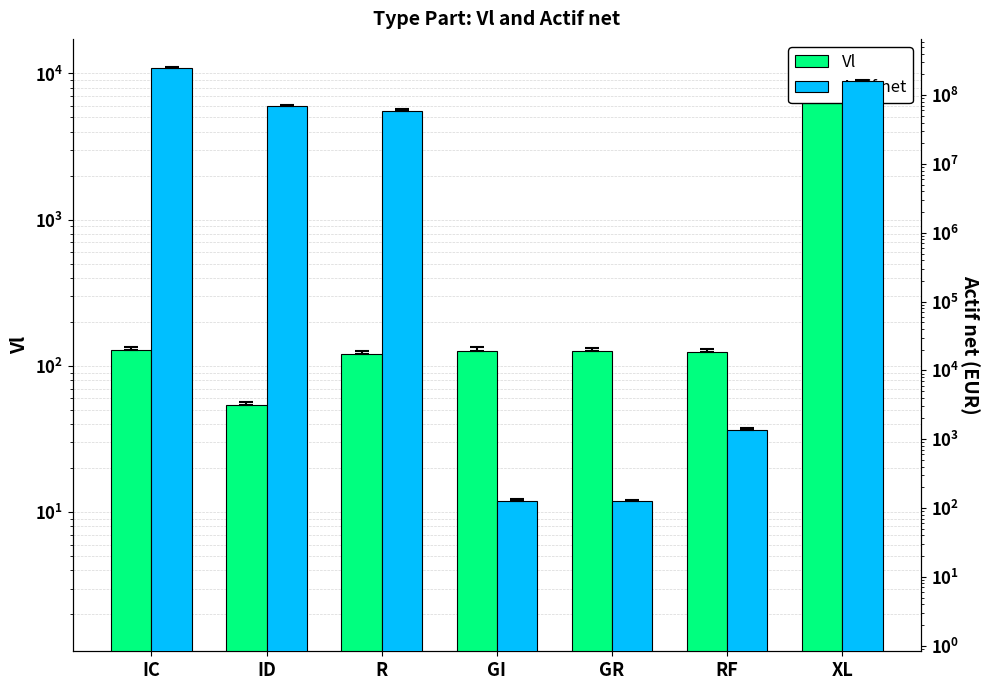

Reading left to right, extract all data points from this chart.

Vl: IC=129.2	ID=54.0	R=120.4	GI=127.4	GR=125.5	RF=124.0	XL=10590.2
Actif net: IC=246988552.3	ID=68513874.1	R=59293877.3	GI=127.4	GR=125.5	RF=1363.8	XL=160187142.1